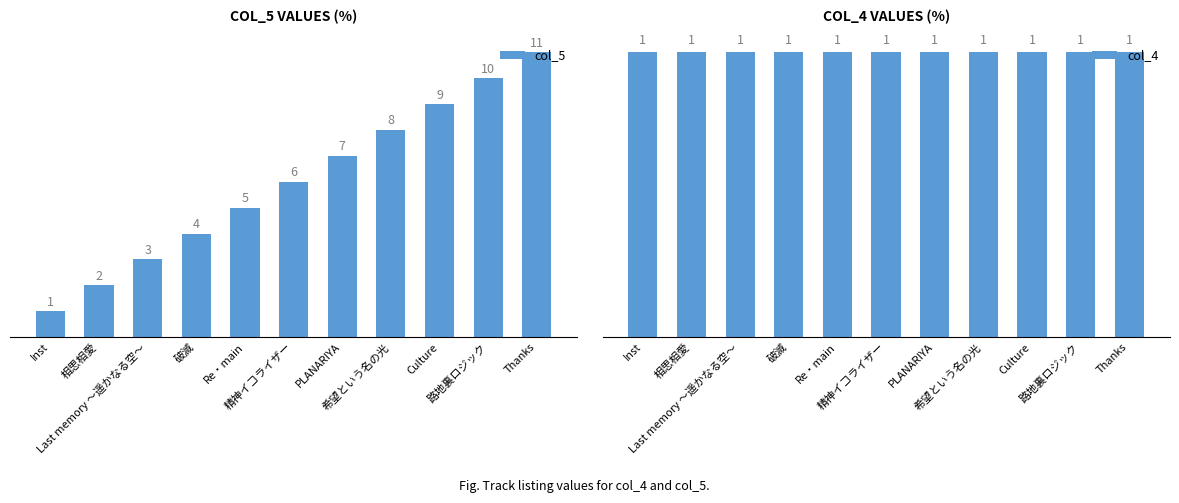

Count the number of data series in this chart.

2